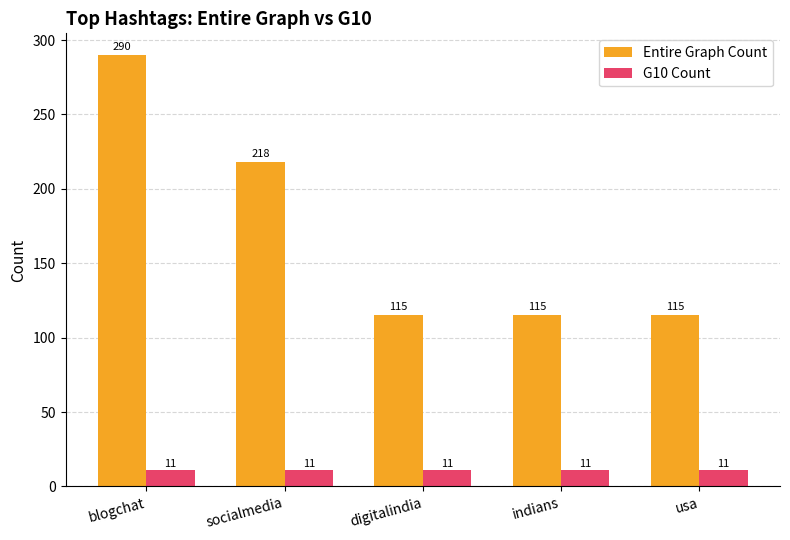

Which series has the largest total across all categories?

Entire Graph Count